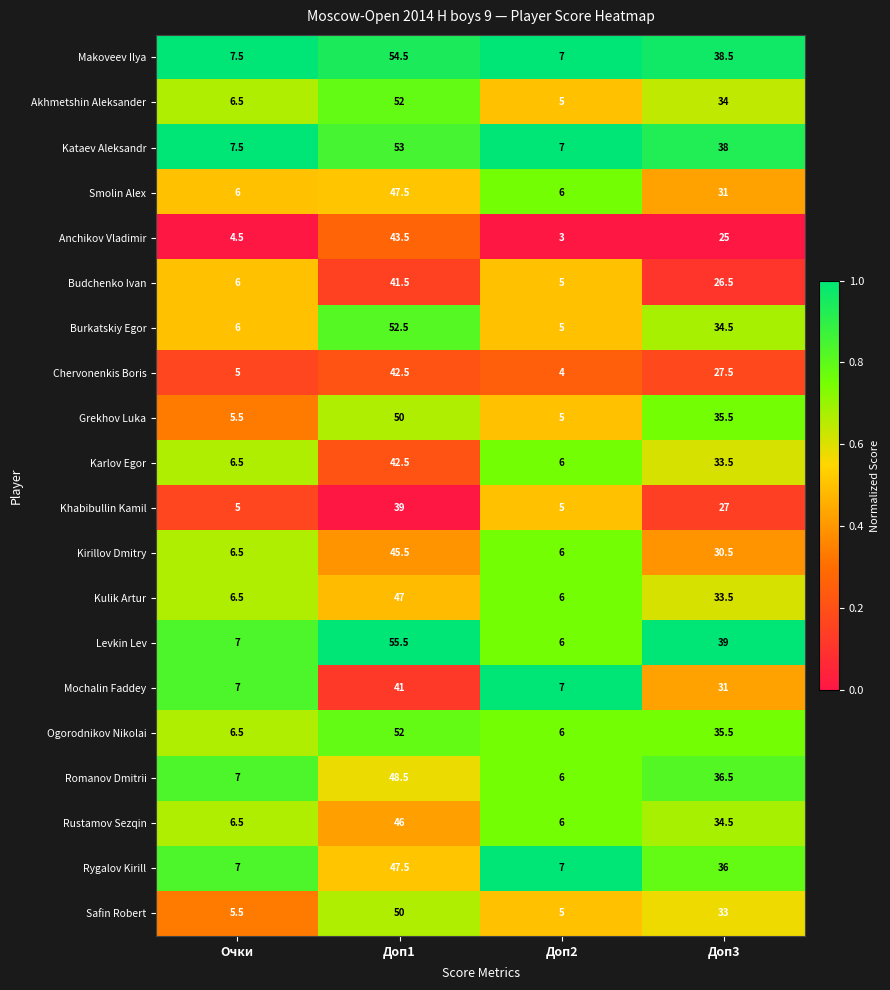

True or false: Makoveev Ilya has a value of 0.4 at Очки.

False